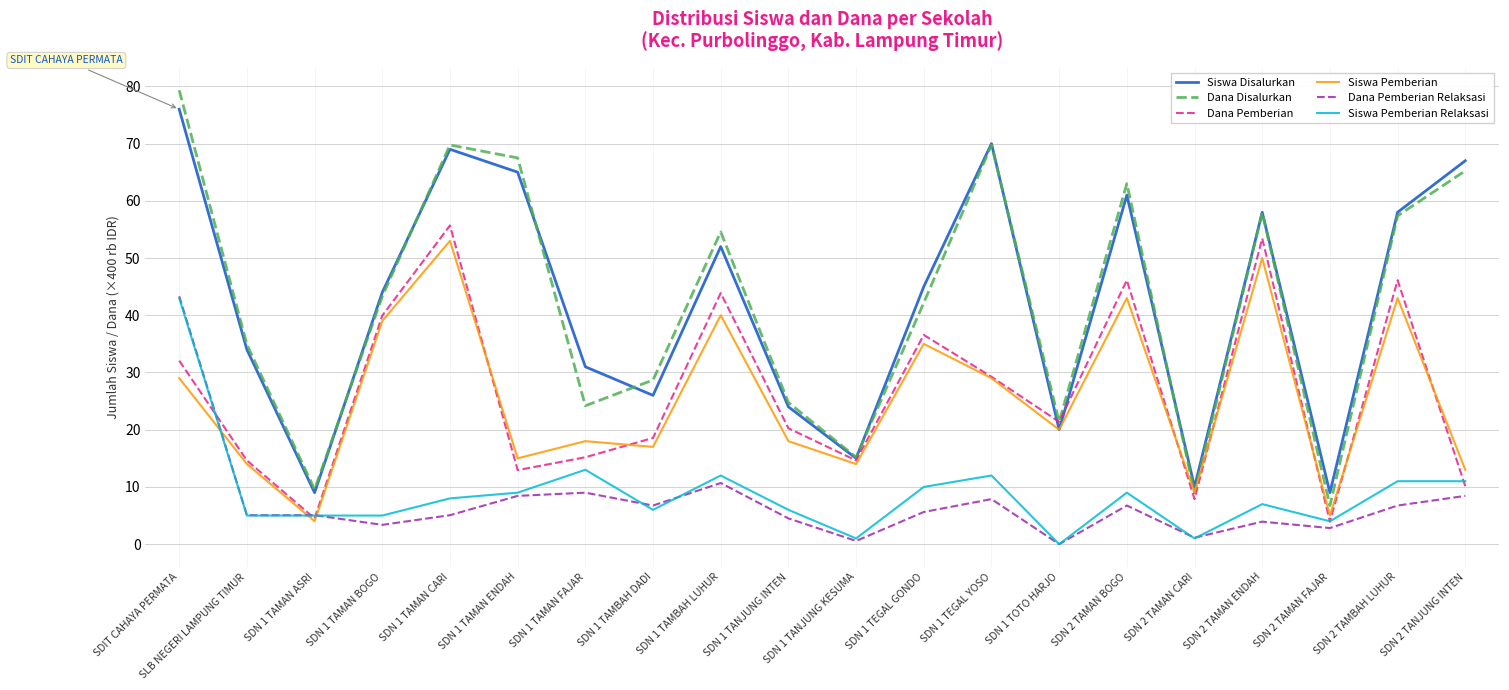

How many interior local peaks does the Dana Pemberian series have?

6